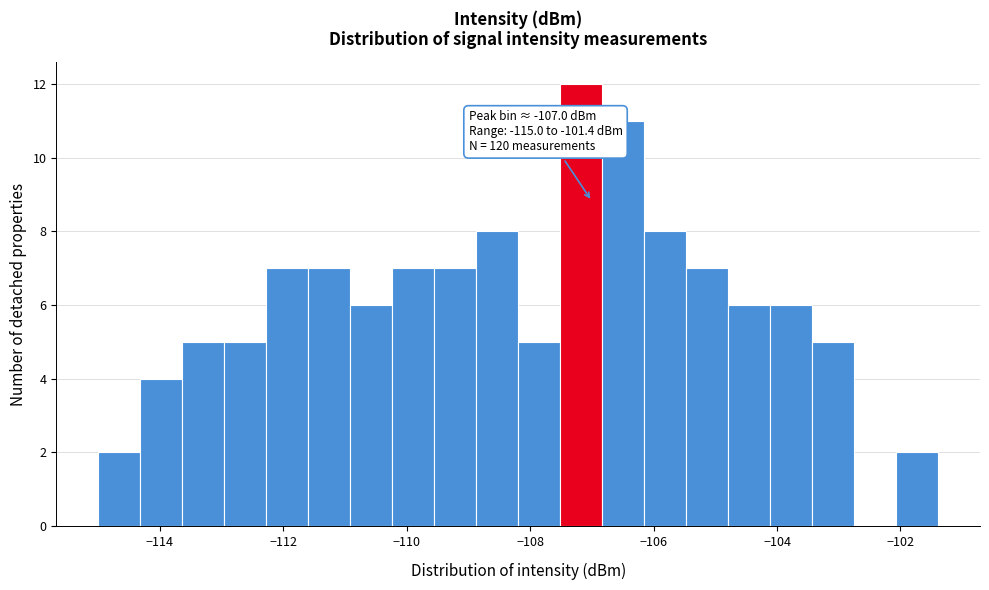

Around what value on the x-axis is the tallest bar? Give the approximate position of its centre, as read against the axis.

-107.2